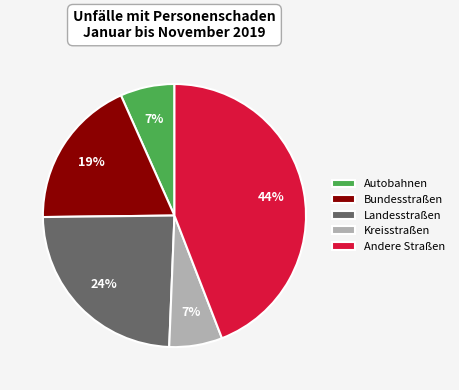

Which slice is the largest?

Andere Straßen